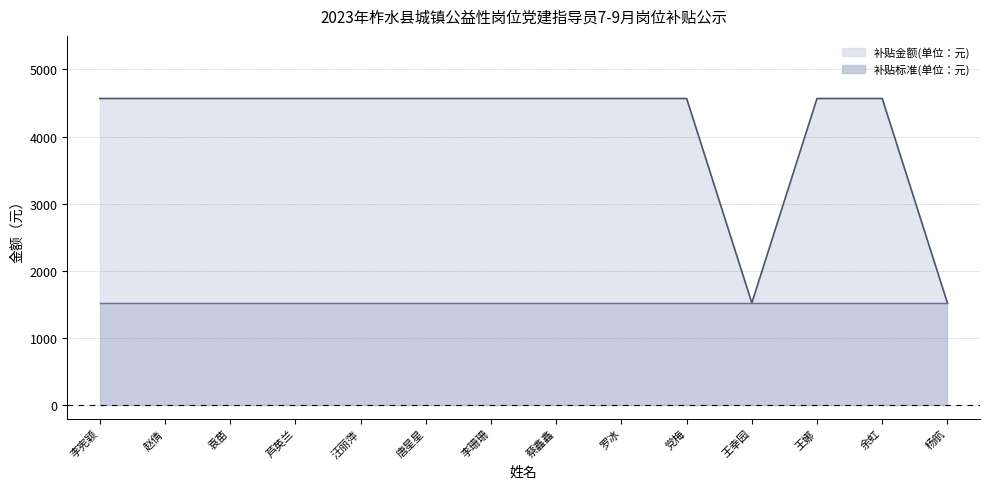

What is the value of the 5th point from the left?

4567.5